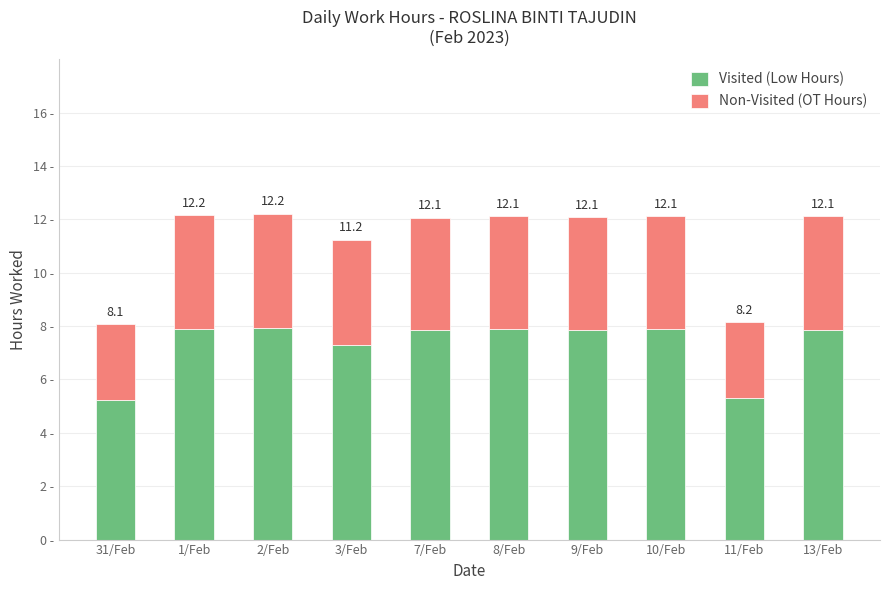

What are all the series names shown in the legend?

Visited (Low Hours), Non-Visited (OT Hours)